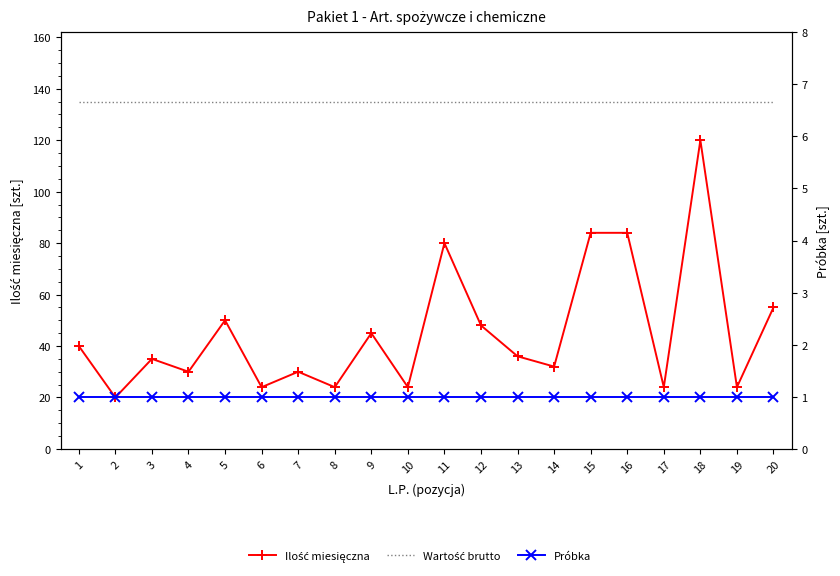

What are all the series names shown in the legend?

Ilość miesięczna, Wartość brutto, Próbka